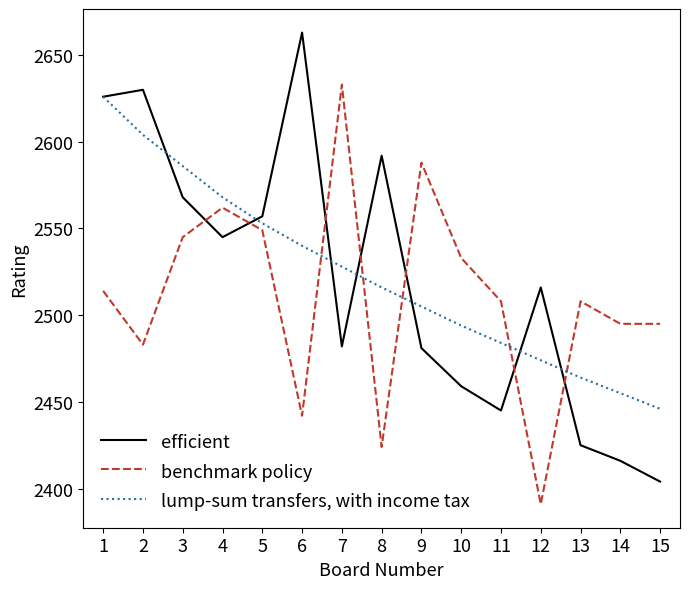

List the series in order of their peak value, lowest first.

lump-sum transfers, with income tax, benchmark policy, efficient